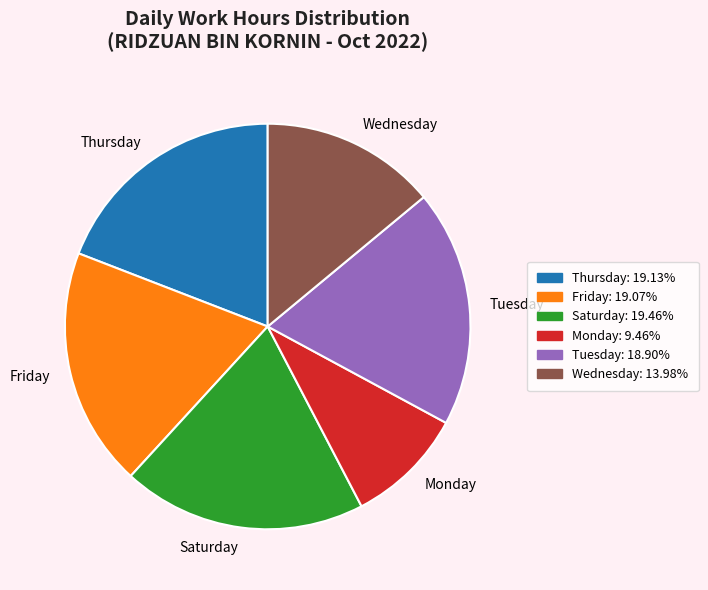

How many slices are in this pie chart?

6